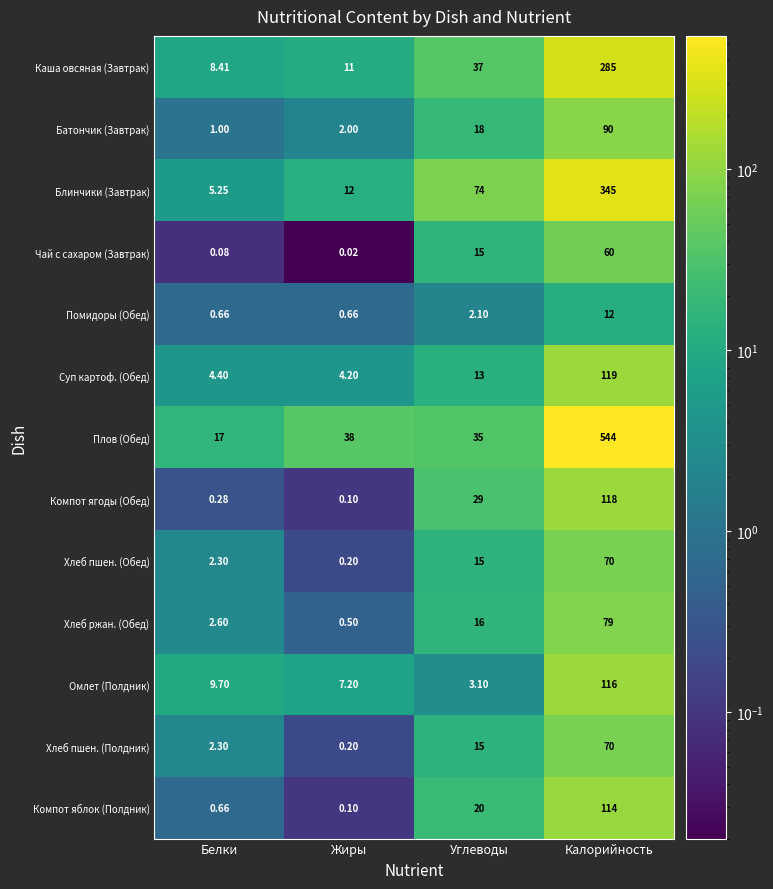

Count the number of categories in the chart.

4